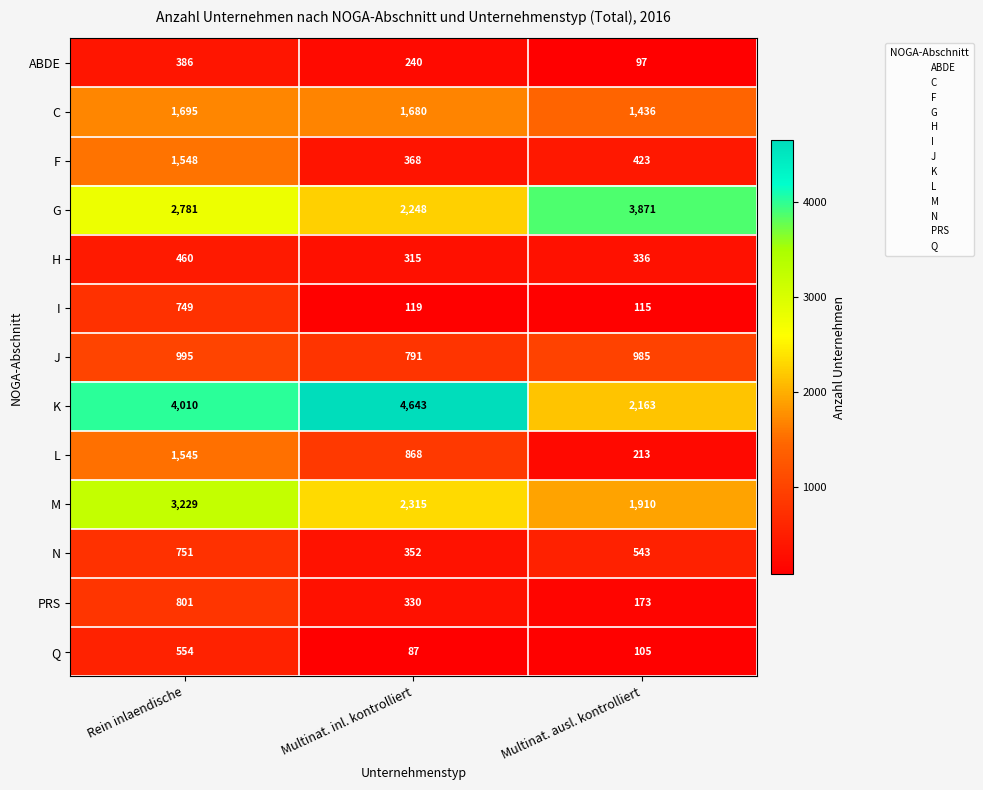

The PRS series shows 488 at Rein inlaendische. True or false?

False